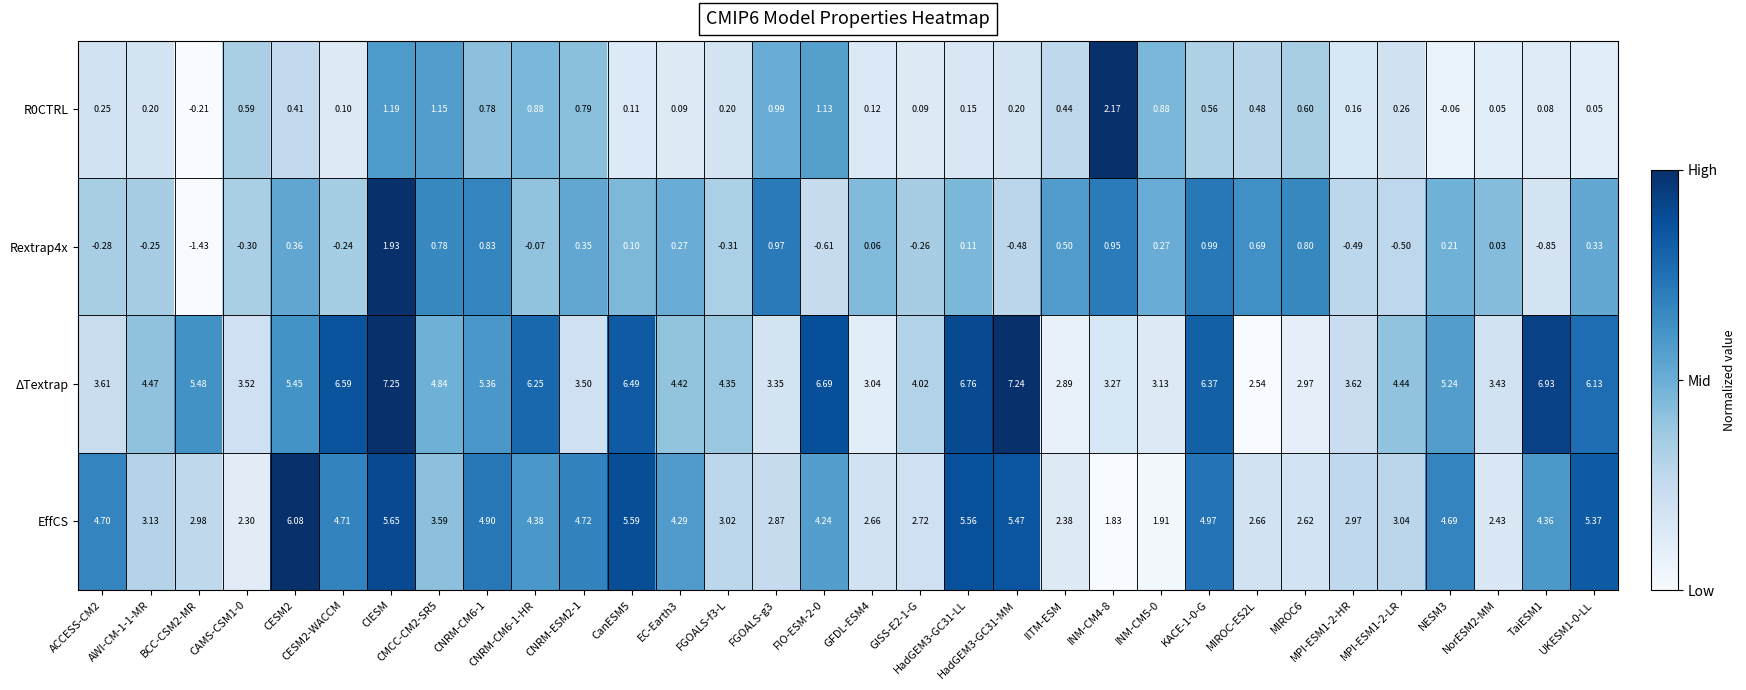

Which series has the largest total across all categories?

ΔTextrap